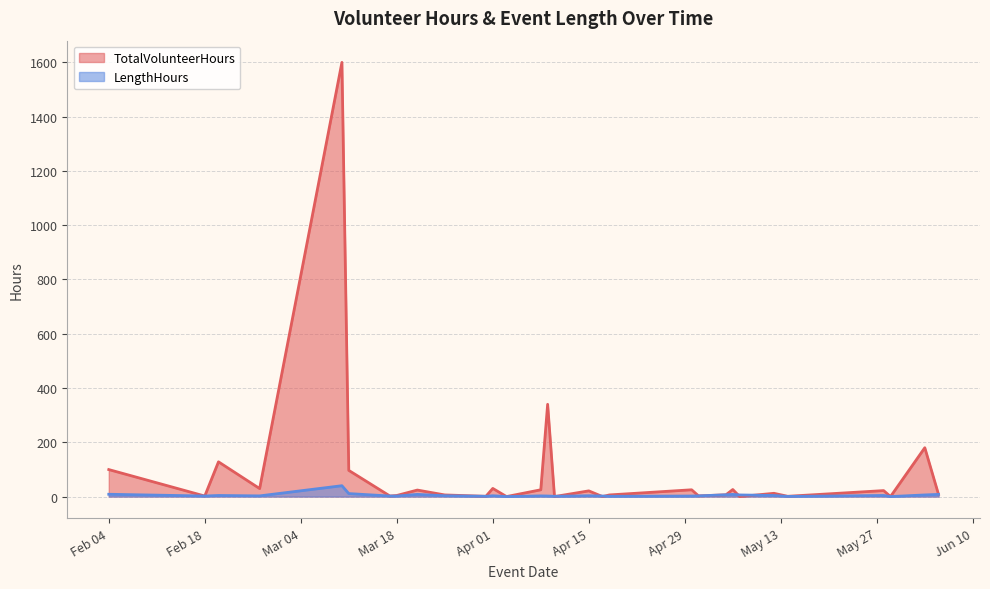

How many interior local valleys does the TotalVolunteerHours series have?

10